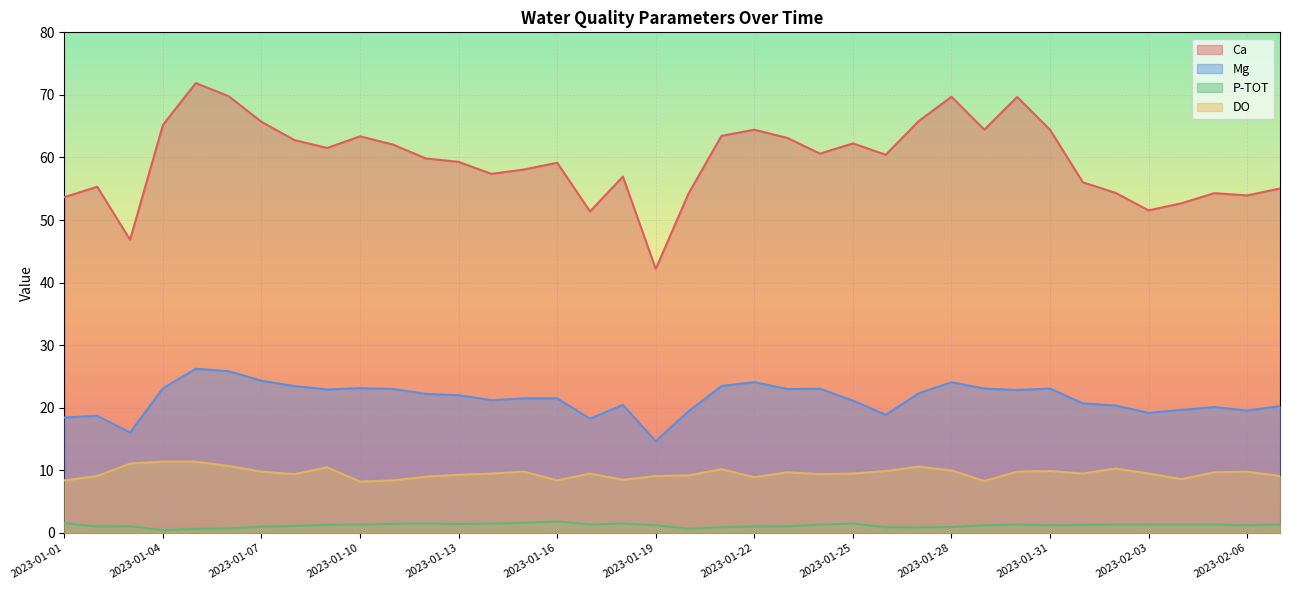

How many interior local valleys does the Ca series have?

10